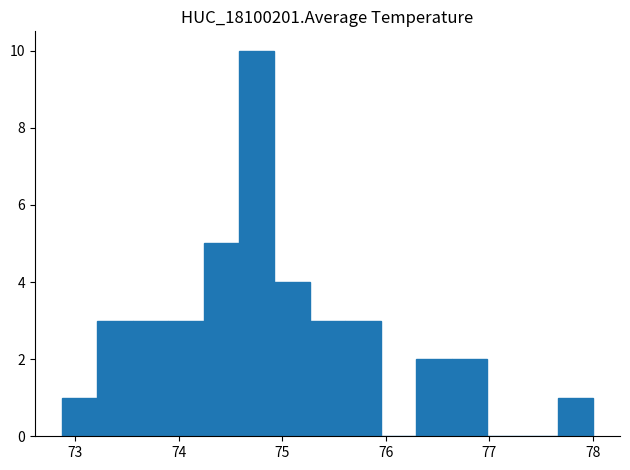

Around what value on the x-axis is the tallest bar? Give the approximate position of its centre, as read against the axis.

74.8